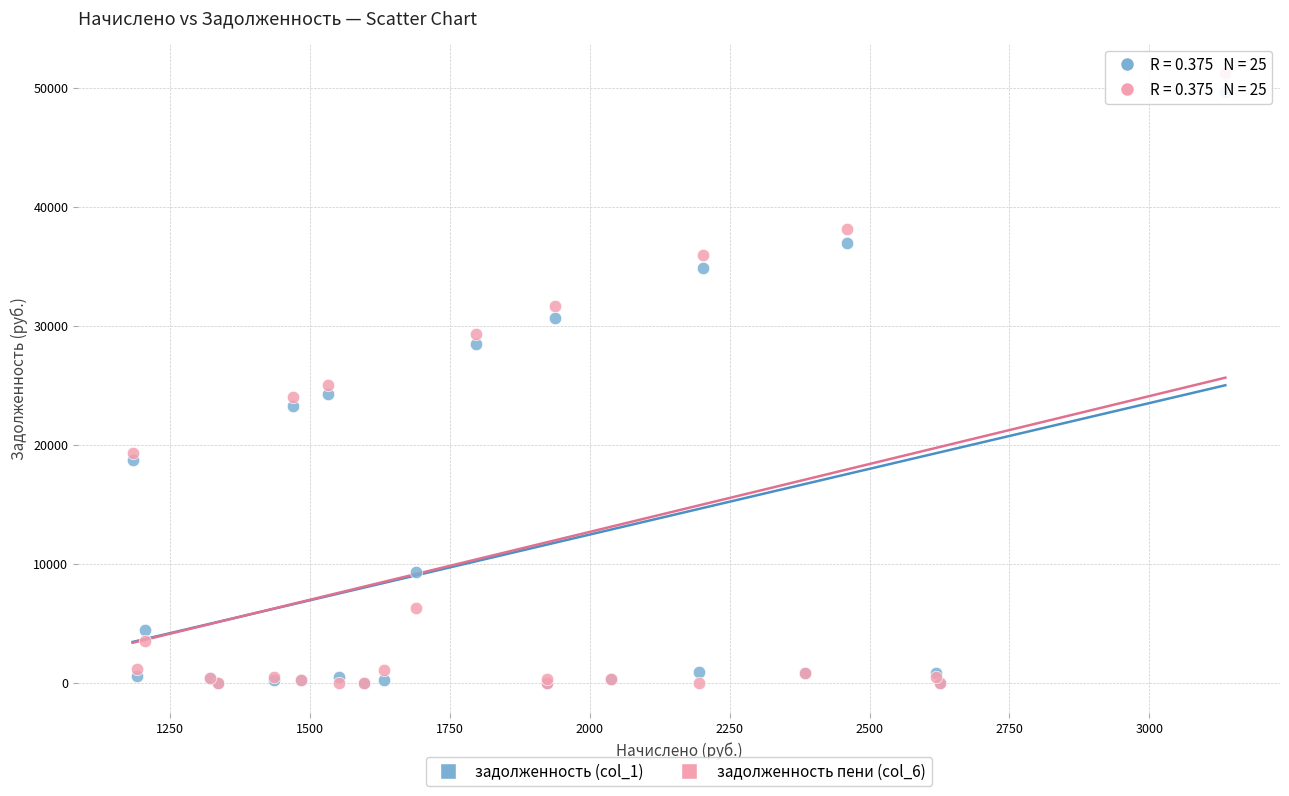

Which series reaches the maximum Y coordinate?

задолженность пени (col_6)